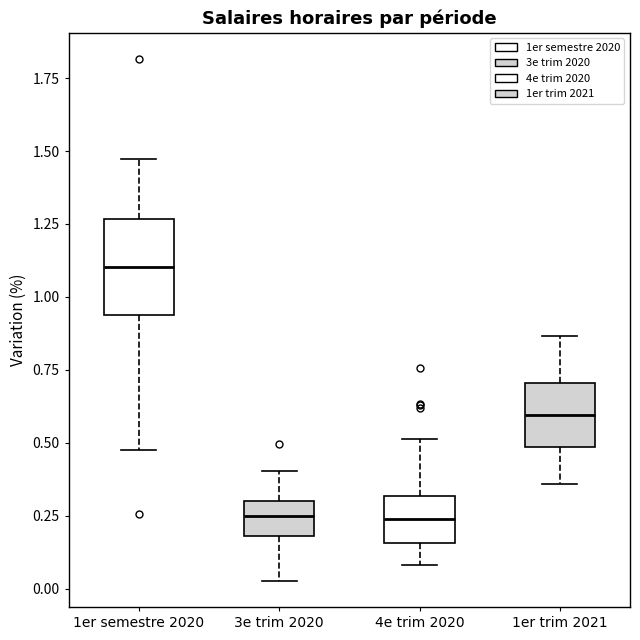

Reading left to right, transcribe this box plot: for each box, give where its median line is, the range the box spans, and where its two whiskers end, as read against the y-axis. The values are not printed on the chart, so give them approximately, as read against the axis.

1er semestre 2020: median 1.10, box 0.95 to 1.25, whiskers 0.50 to 1.45
3e trim 2020: median 0.25, box 0.20 to 0.30, whiskers 0.05 to 0.40
4e trim 2020: median 0.25, box 0.15 to 0.30, whiskers 0.10 to 0.50
1er trim 2021: median 0.60, box 0.50 to 0.70, whiskers 0.35 to 0.85